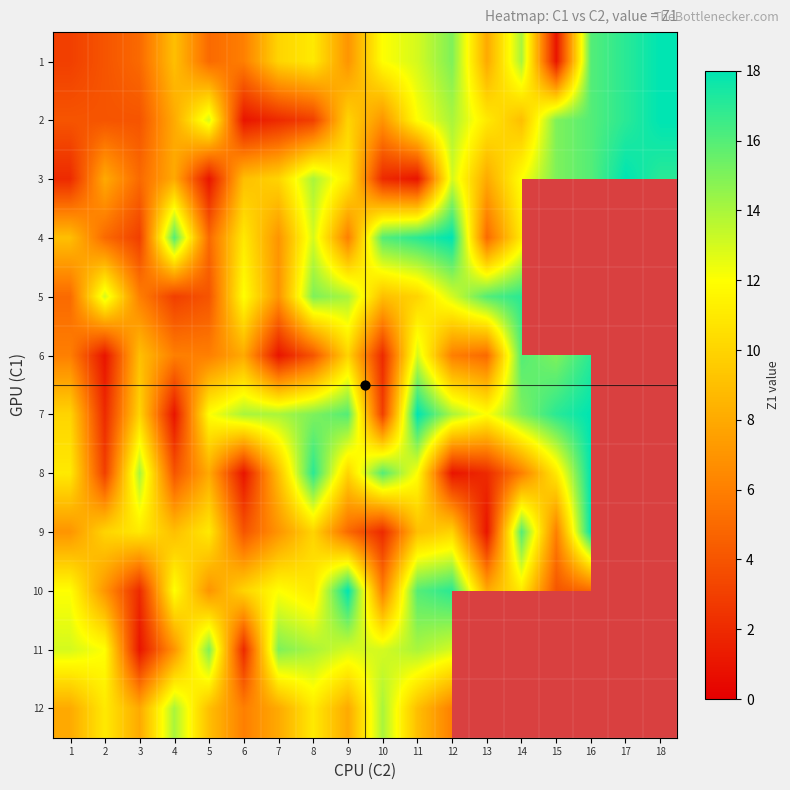

What is the approximate value of 3 at 2?

8.0